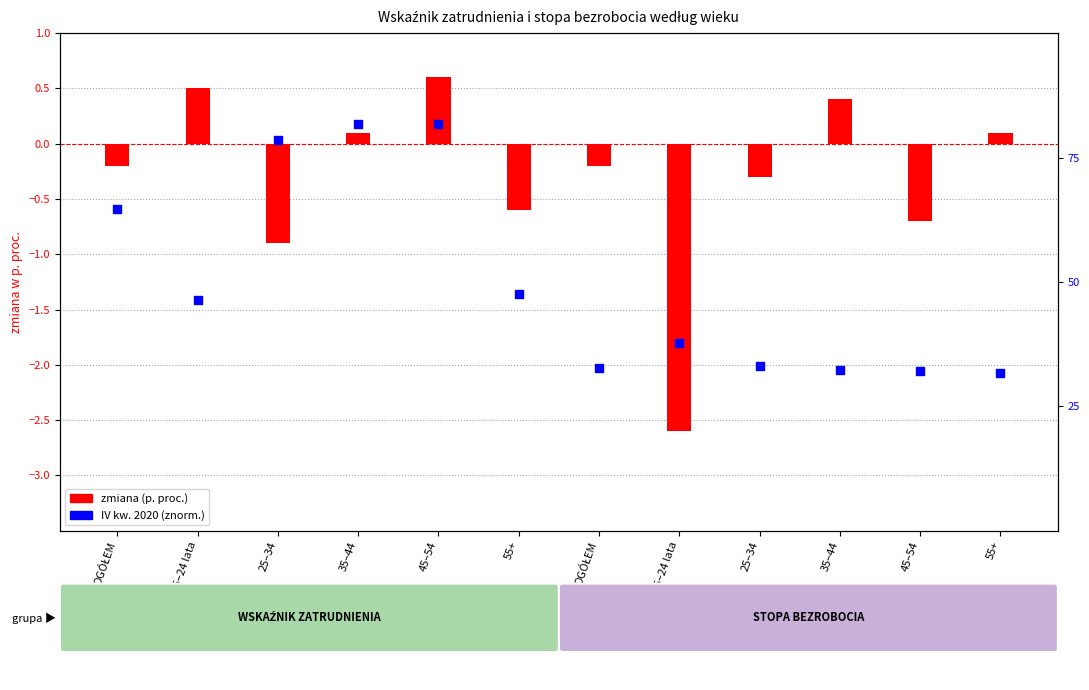

Is the value of zmiana (p. proc.) at OGÓŁEM greater than the value of IV kw. 2020 (norm.) at 45–54?

No